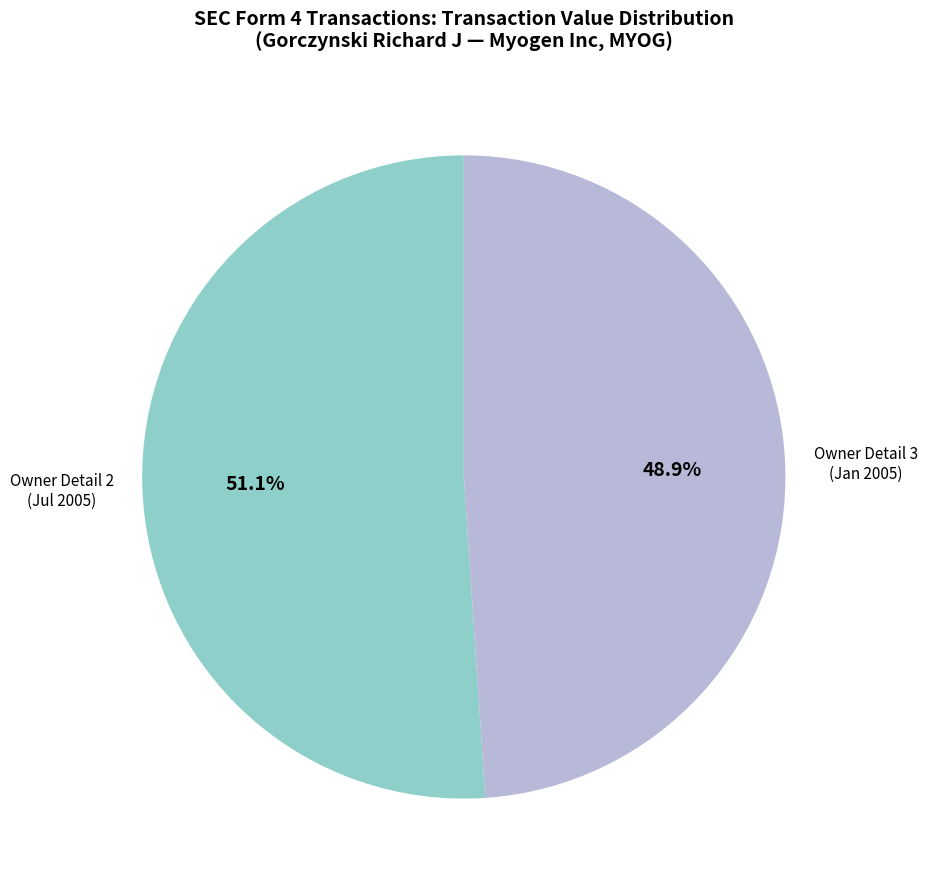

Does any single category account for the majority?

Yes